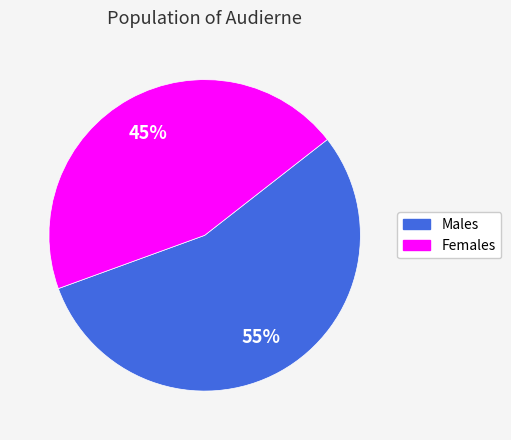

Does any single category account for the majority?

Yes